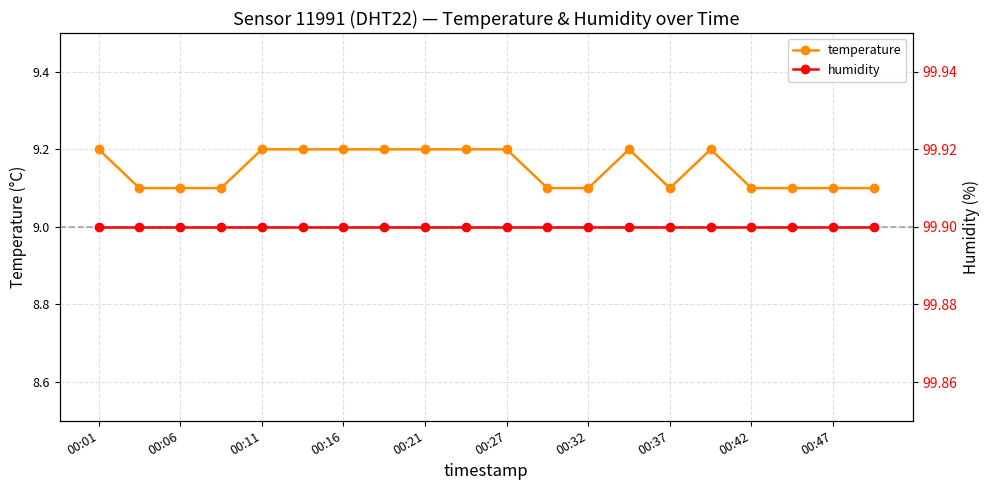

Count the temperature values in the range 9 to 10.

20